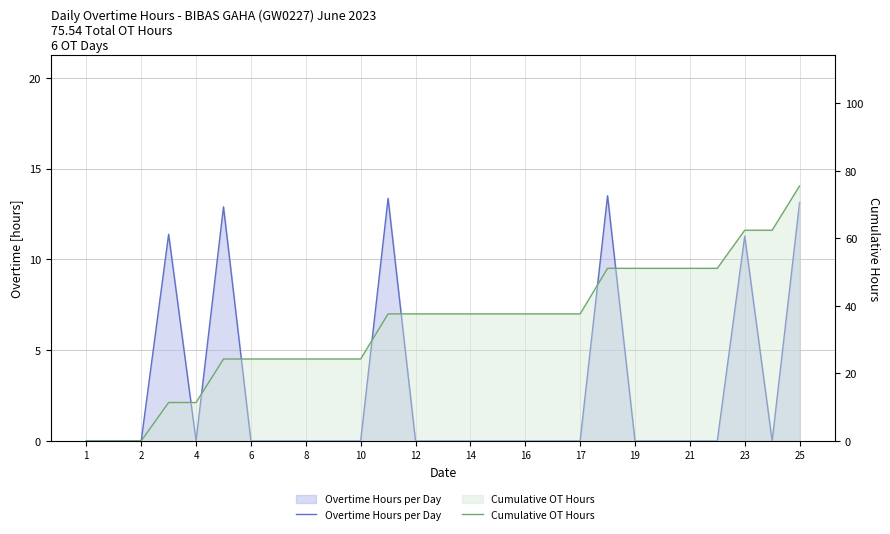

Reading left to right, extract all data points from this chart.

Overtime Hours per Day: 0.0	0.0	0.0	11.4	0.0	12.9	0.0	0.0	0.0	0.0	0.0	13.4	0.0	0.0	0.0	0.0	0.0	0.0	0.0	13.5	0.0	0.0	0.0	0.0	11.3	0.0	13.1
Cumulative OT Hours: 0.0	0.0	0.0	11.4	11.4	24.3	24.3	24.3	24.3	24.3	24.3	37.6	37.6	37.6	37.6	37.6	37.6	37.6	37.6	51.1	51.1	51.1	51.1	51.1	62.4	62.4	75.5